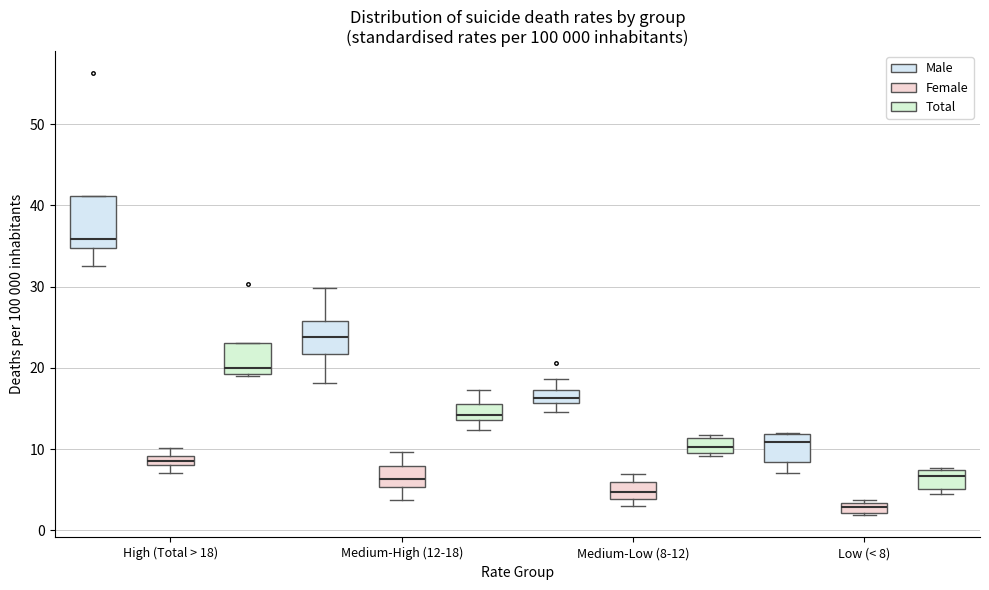

Which box has the lowest median line?

Low (< 8) (Female)